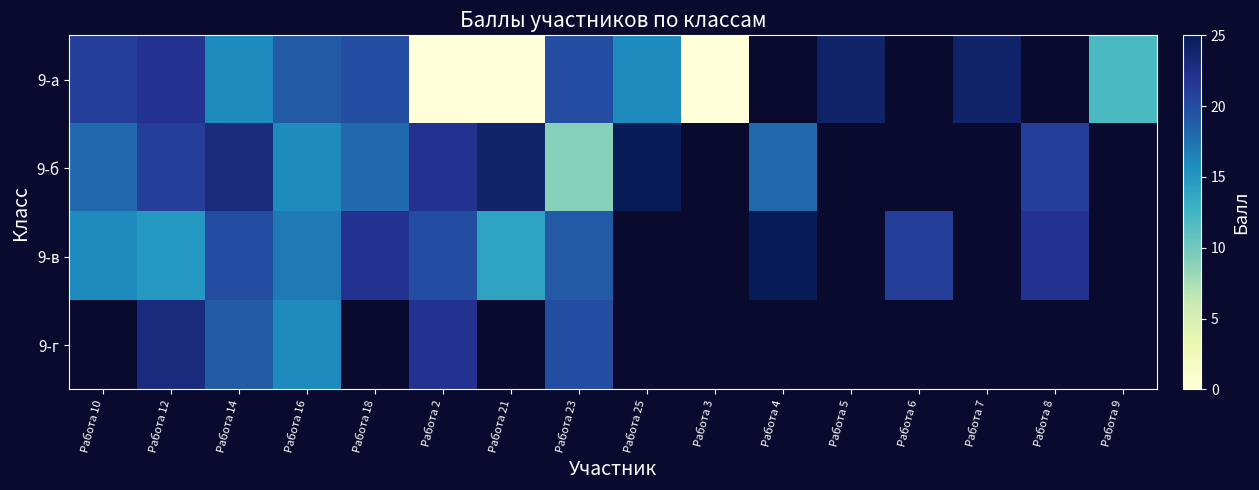

What is the approximate value of 9-в at Работа 23?

19.0